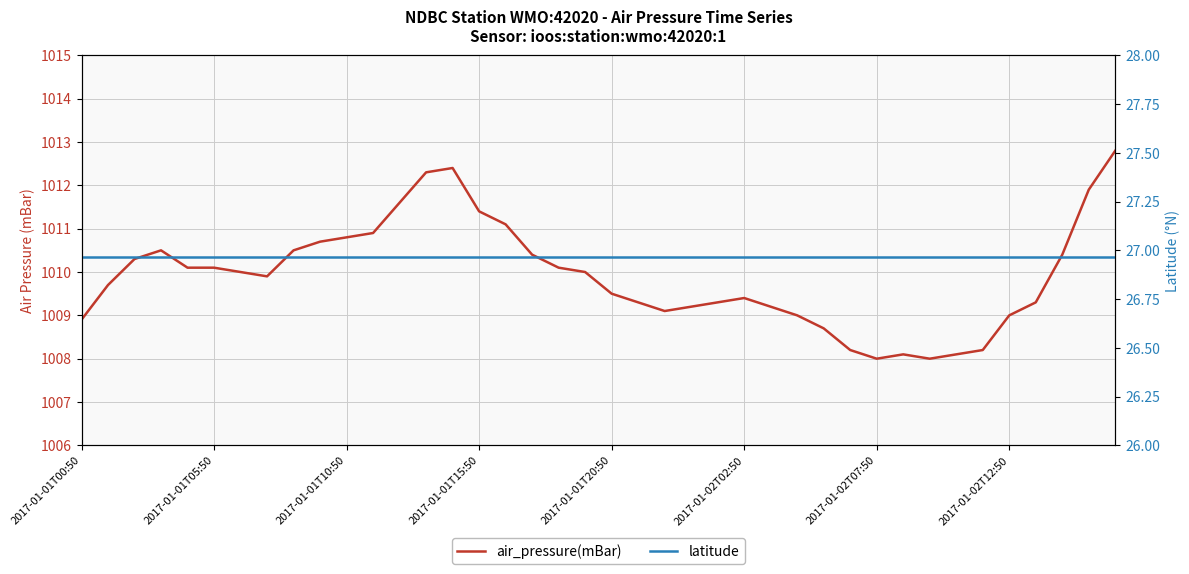

True or false: latitude has more than 1 interior local peaks.

False